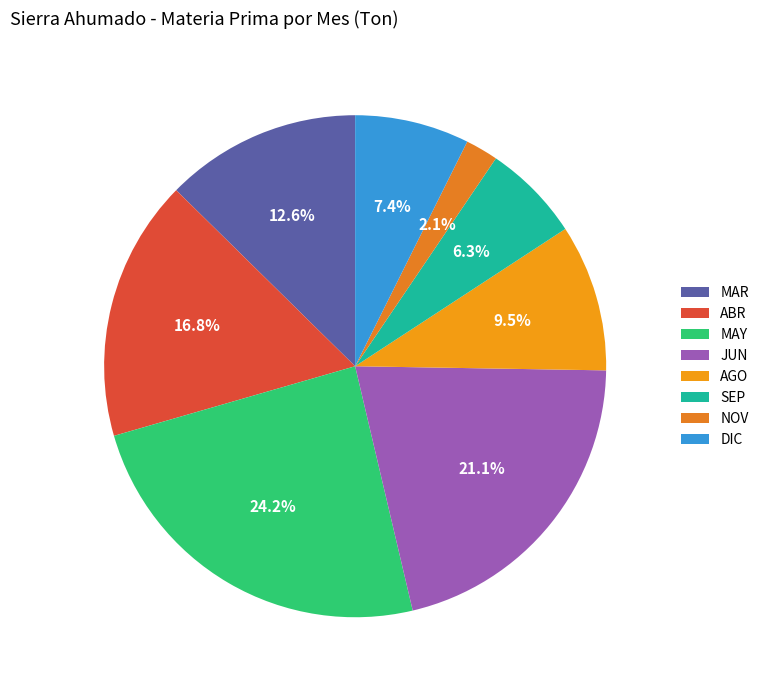

What portion of the pie excludes ABR?

83.2%